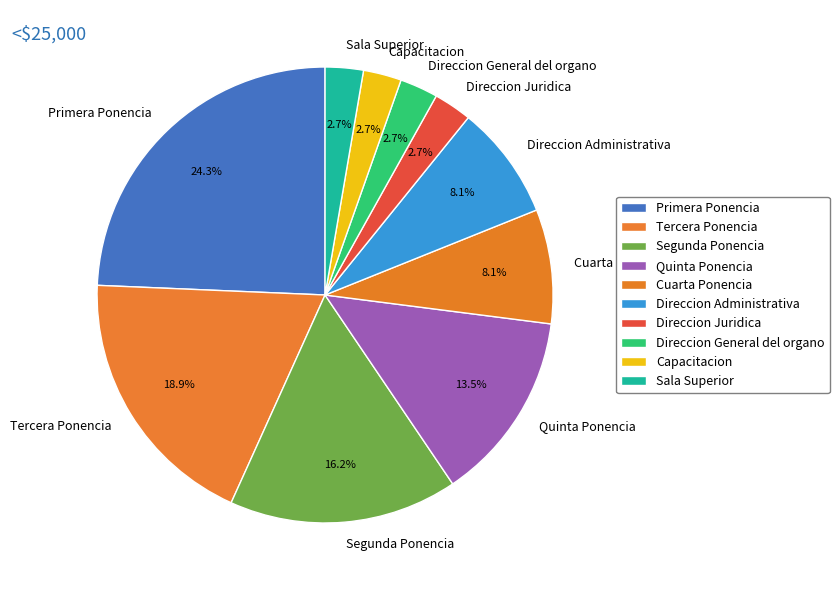

What percentage is the Cuarta Ponencia slice, to the nearest percent?

8%